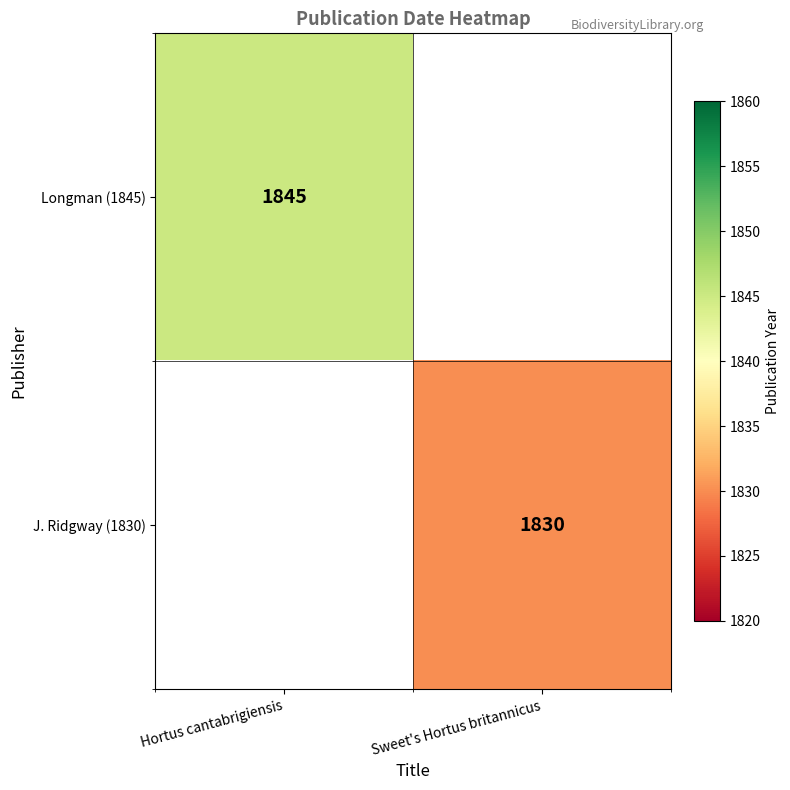

True or false: J. Ridgway (1830) has a value of 1830 at Sweet's Hortus britannicus.

True